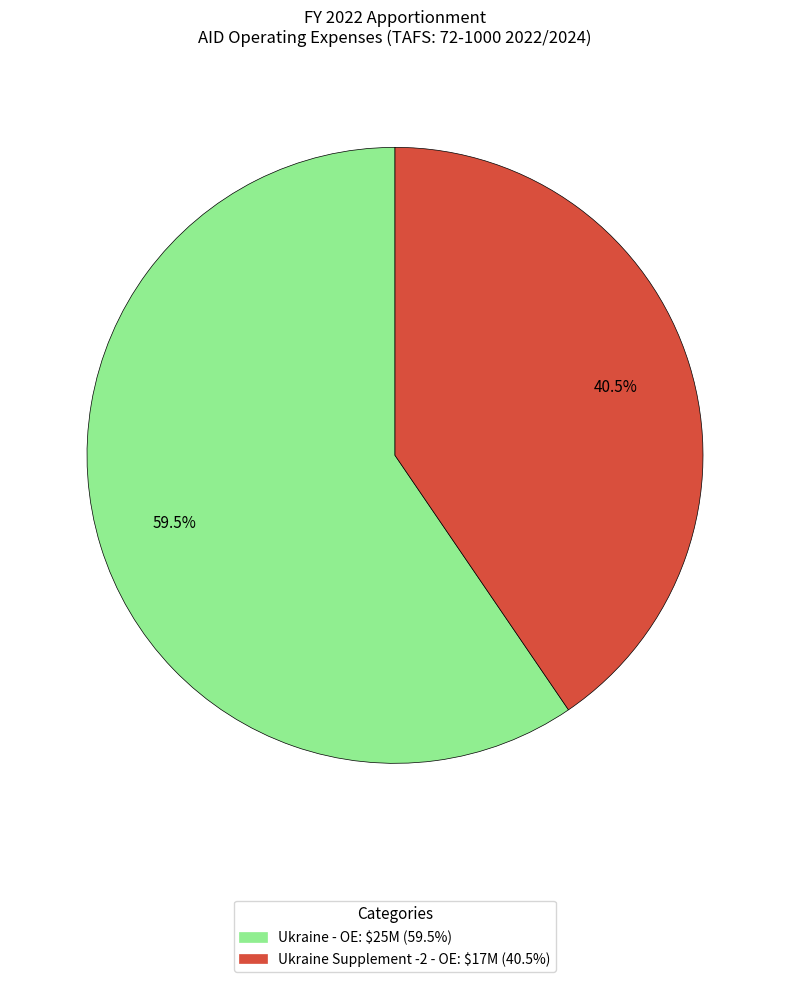

Between Ukraine - OE and Ukraine Supplement -2 - OE, which is larger?

Ukraine - OE